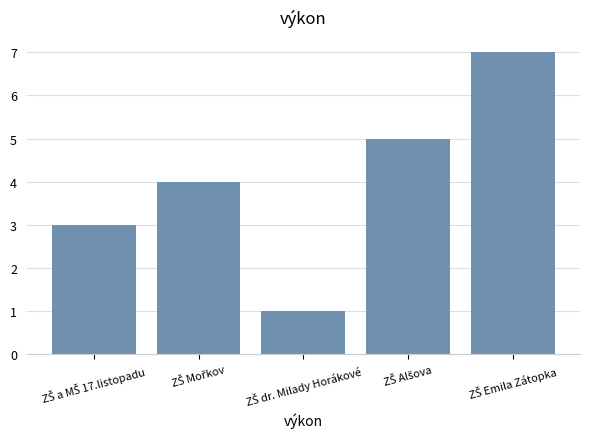

What is the value of the 3rd bar from the left?

1